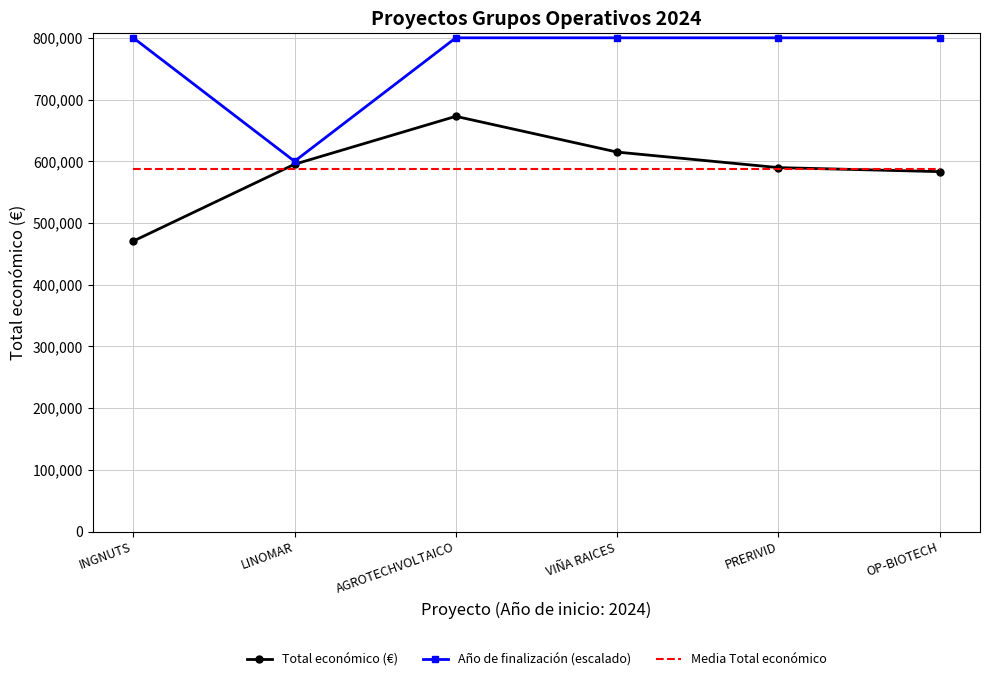

At which category does the chart reach its minimum across all series?

INGNUTS